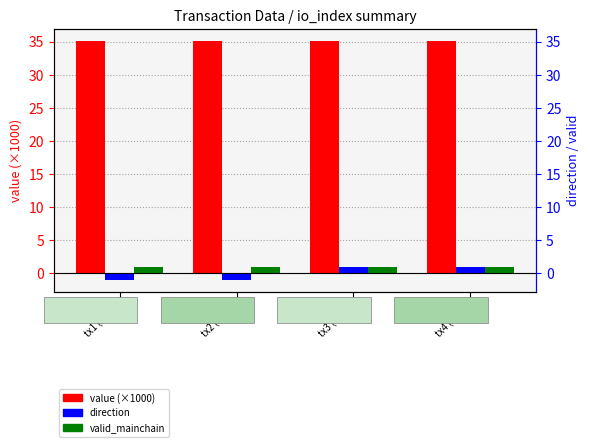

Which series has the widest spread of values?

direction